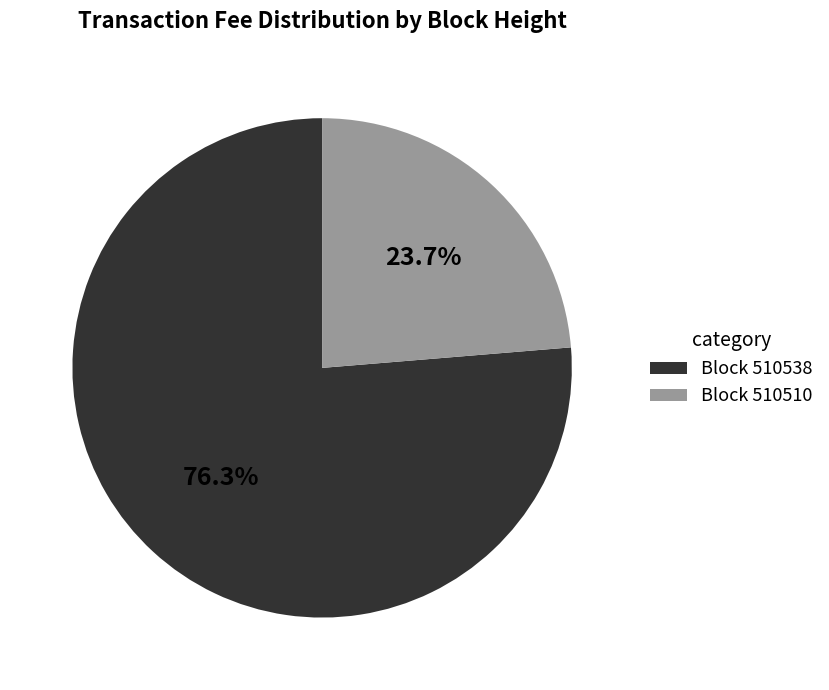

Between Block 510538 and Block 510510, which is larger?

Block 510538